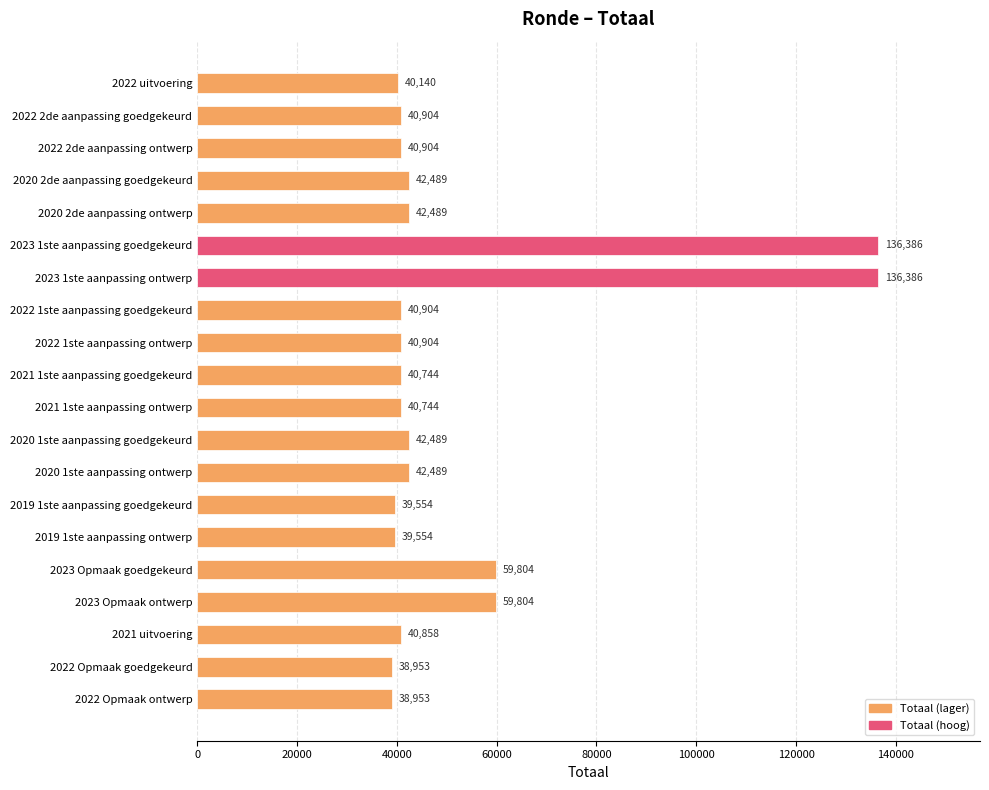

Reading top to bottom, transcribe all the data shown in this chart.

2022 uitvoering=40140	2022 2de aanpassing goedgekeurd=40904	2022 2de aanpassing ontwerp=40904	2020 2de aanpassing goedgekeurd=42489	2020 2de aanpassing ontwerp=42489	2023 1ste aanpassing goedgekeurd=136386	2023 1ste aanpassing ontwerp=136386	2022 1ste aanpassing goedgekeurd=40904	2022 1ste aanpassing ontwerp=40904	2021 1ste aanpassing goedgekeurd=40744	2021 1ste aanpassing ontwerp=40744	2020 1ste aanpassing goedgekeurd=42489	2020 1ste aanpassing ontwerp=42489	2019 1ste aanpassing goedgekeurd=39554	2019 1ste aanpassing ontwerp=39554	2023 Opmaak goedgekeurd=59804	2023 Opmaak ontwerp=59804	2021 uitvoering=40858	2022 Opmaak goedgekeurd=38953	2022 Opmaak ontwerp=38953